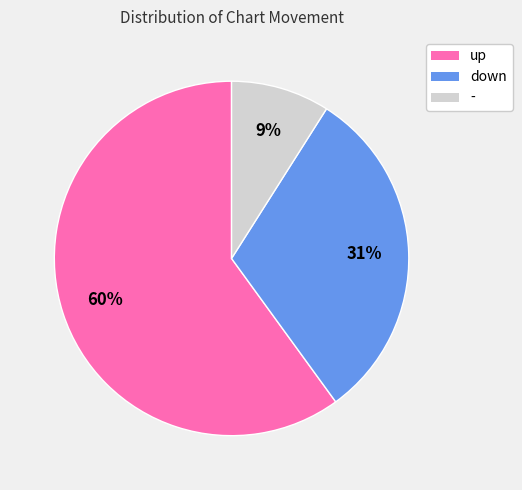

Does - represent more than half of the total?

No